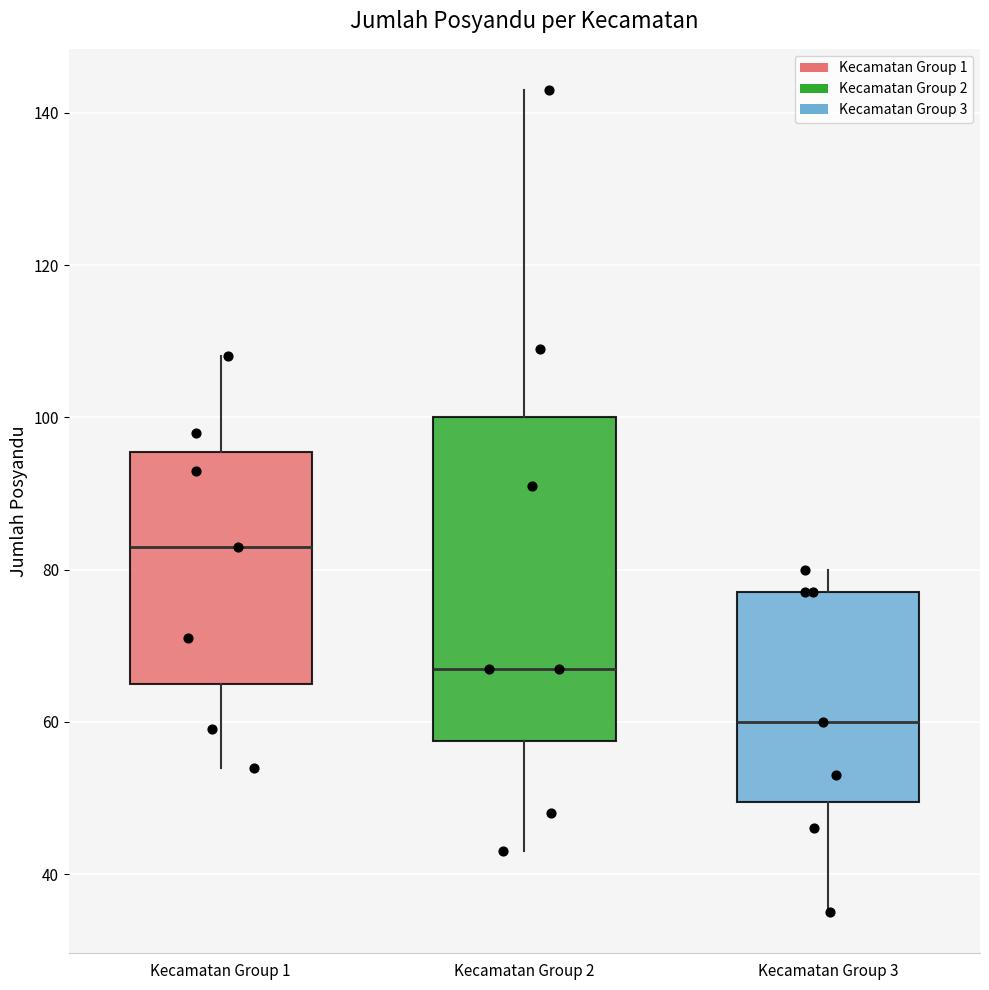

Reading left to right, transcribe this box plot: for each box, give where its median line is, the range the box spans, and where its two whiskers end, as read against the y-axis. The values are not printed on the chart, so give them approximately, as read against the axis.

Kecamatan Group 1: median 84, box 66 to 96, whiskers 54 to 108
Kecamatan Group 2: median 68, box 58 to 100, whiskers 44 to 144
Kecamatan Group 3: median 60, box 50 to 78, whiskers 36 to 80